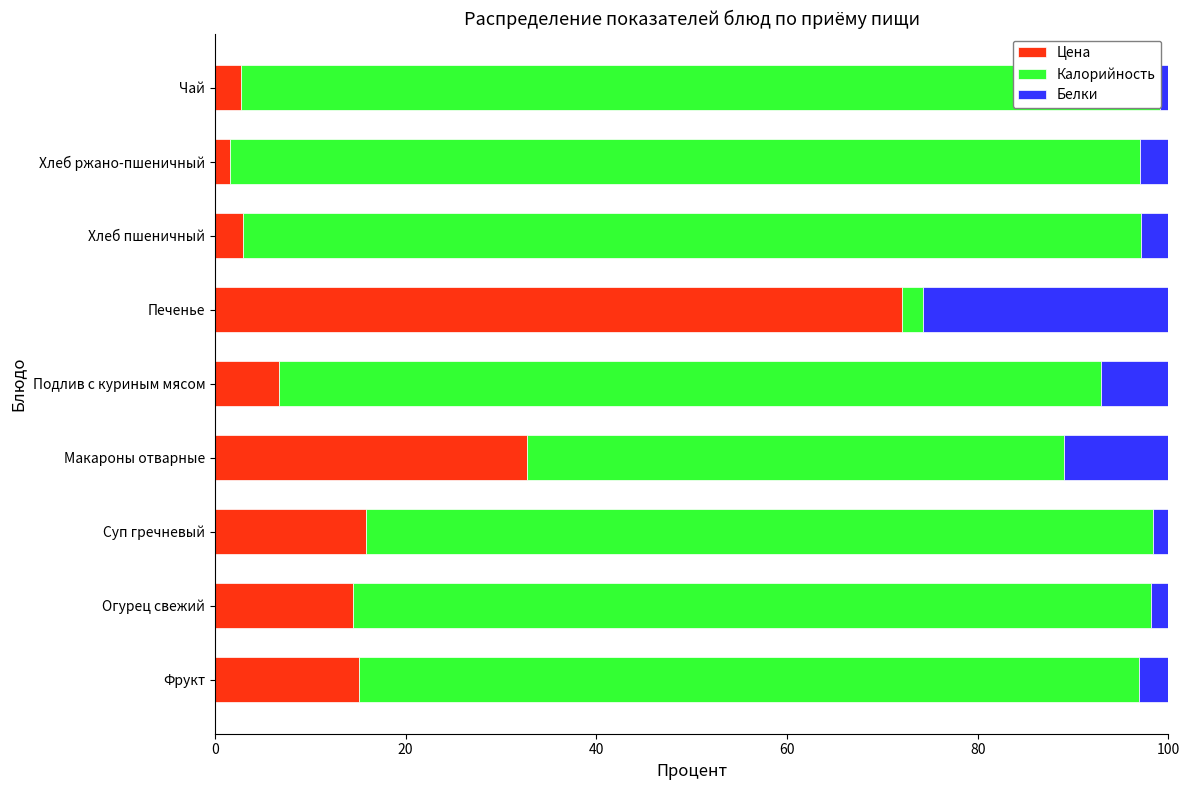

What is the value of the Белки bar at the 1st from the left?

3.0